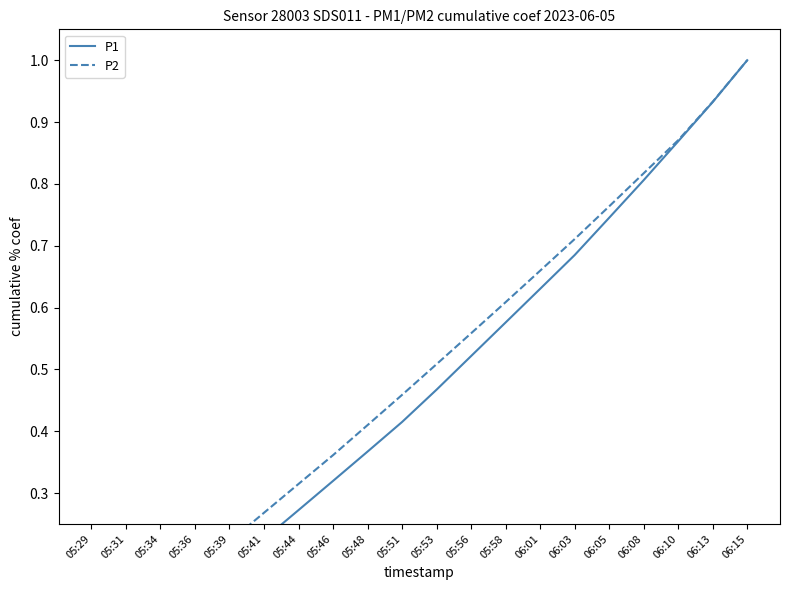

List the series in order of their overall mean, lowest first.

P1, P2